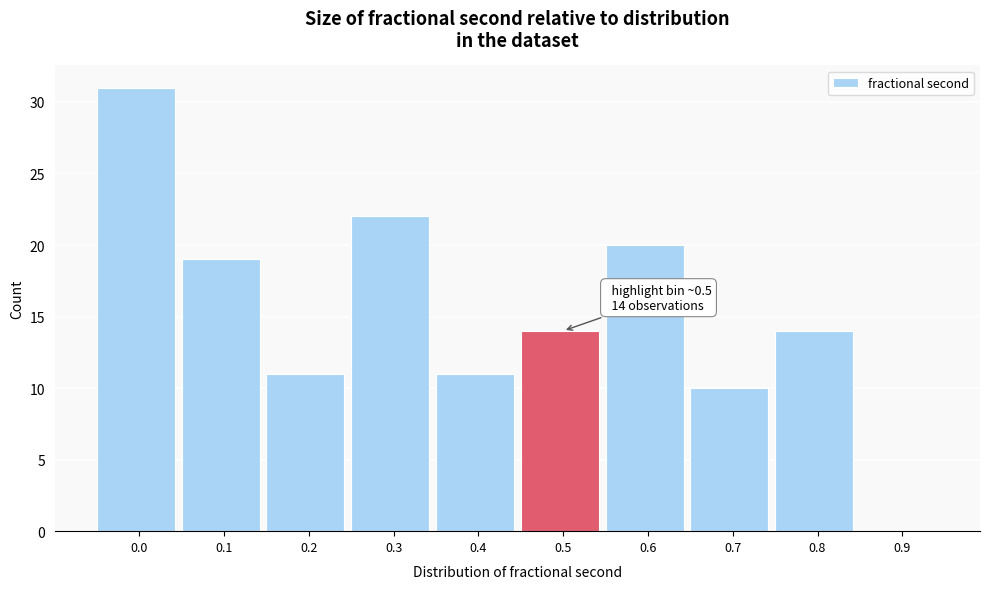

Reading left to right, what are all the values shown in this chart?

0.0=31	0.1=19	0.2=11	0.3=22	0.4=11	0.5=14	0.6=20	0.7=10	0.8=14	0.9=0